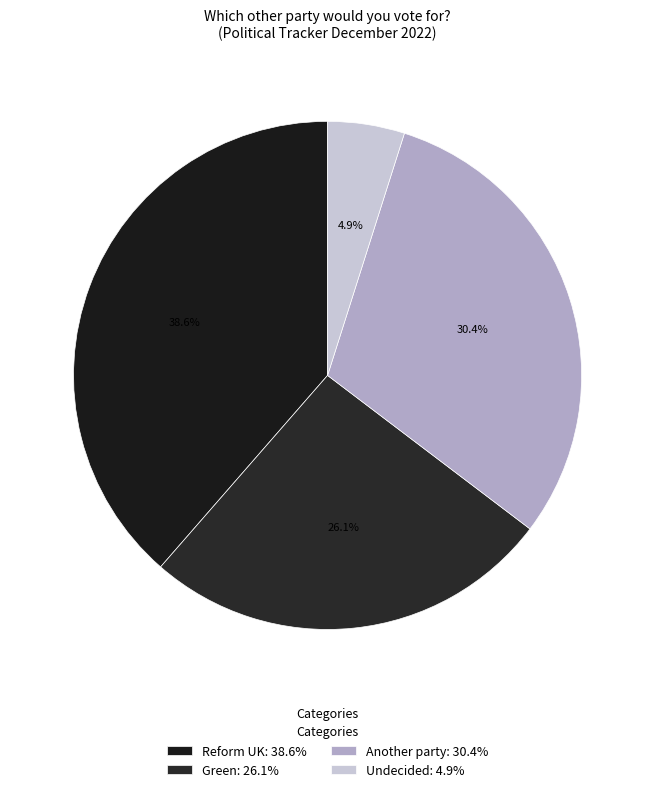

Is the sum of Another party and Undecided greater than half?

No